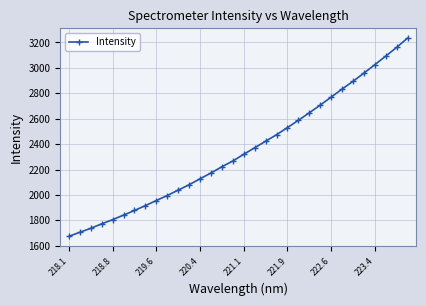

Reading right to left, what are all the values shown in this chart?

3234.3	3161.3	3092.6	3025.1	2958.7	2894.0	2833.1	2769.9	2707.1	2646.5	2587.6	2530.1	2474.1	2422.9	2371.5	2320.1	2267.2	2222.2	2173.0	2127.4	2080.3	2038.2	1995.6	1956.2	1916.2	1877.7	1841.6	1805.4	1772.8	1737.5	1706.2	1674.3